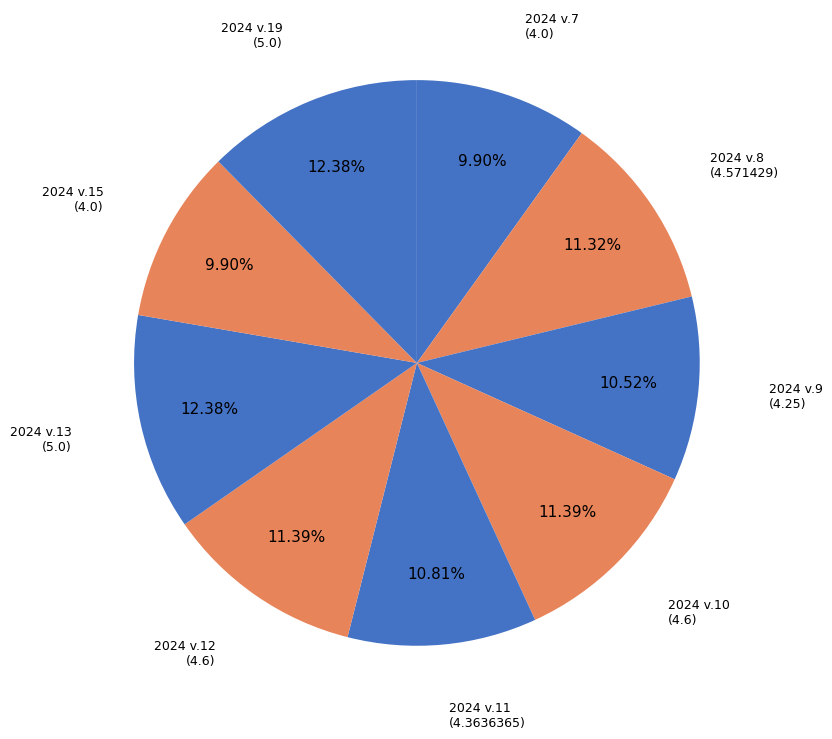

The 2024 v.11 slice represents 11% of the pie. True or false?

True